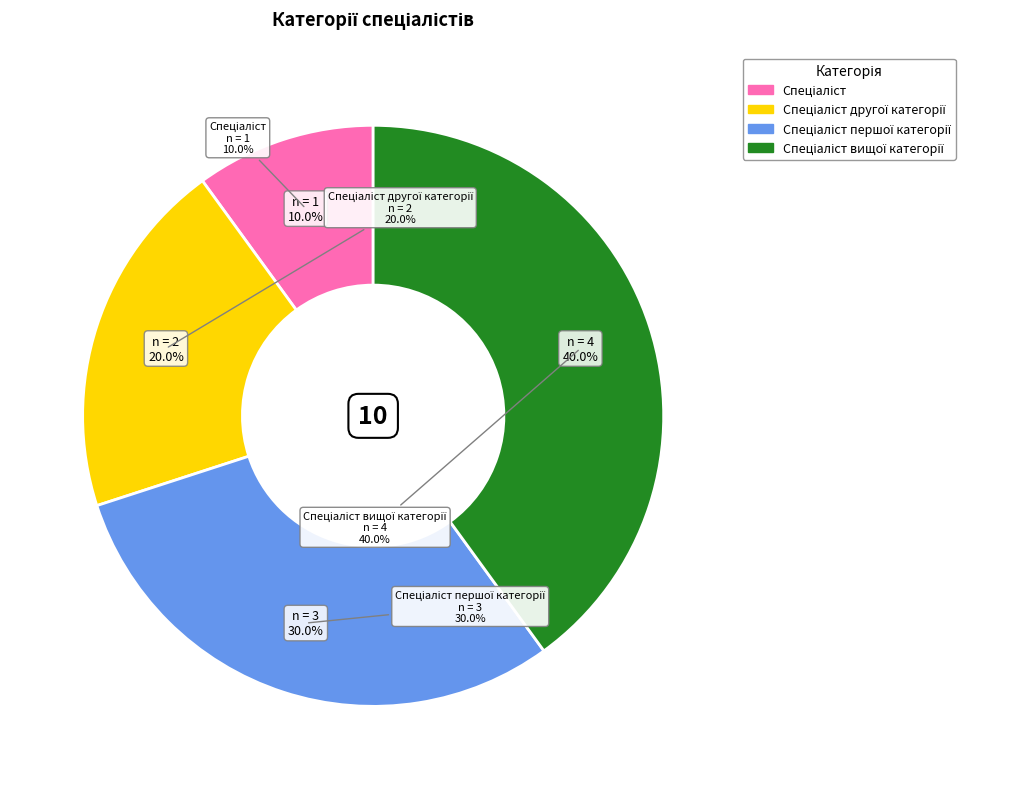

Count the number of slices in the pie.

4